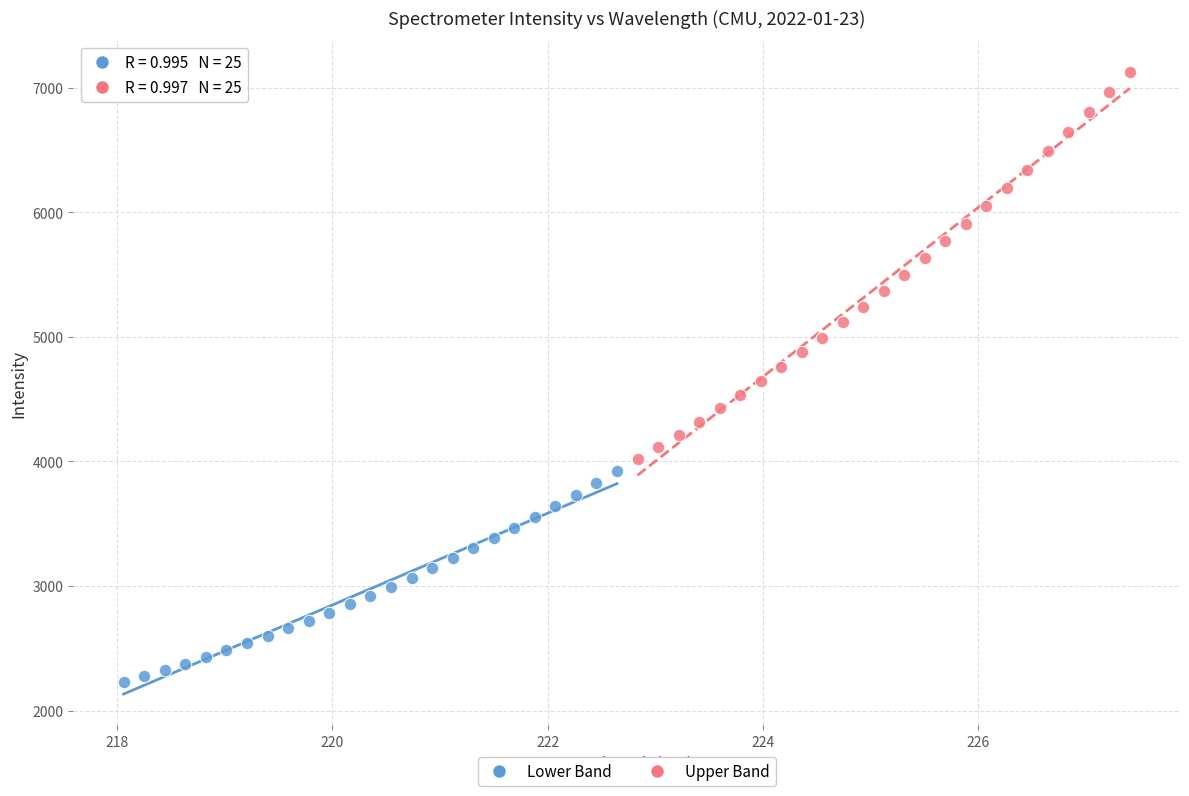

Which series contains the lowest Y value?

Lower Band